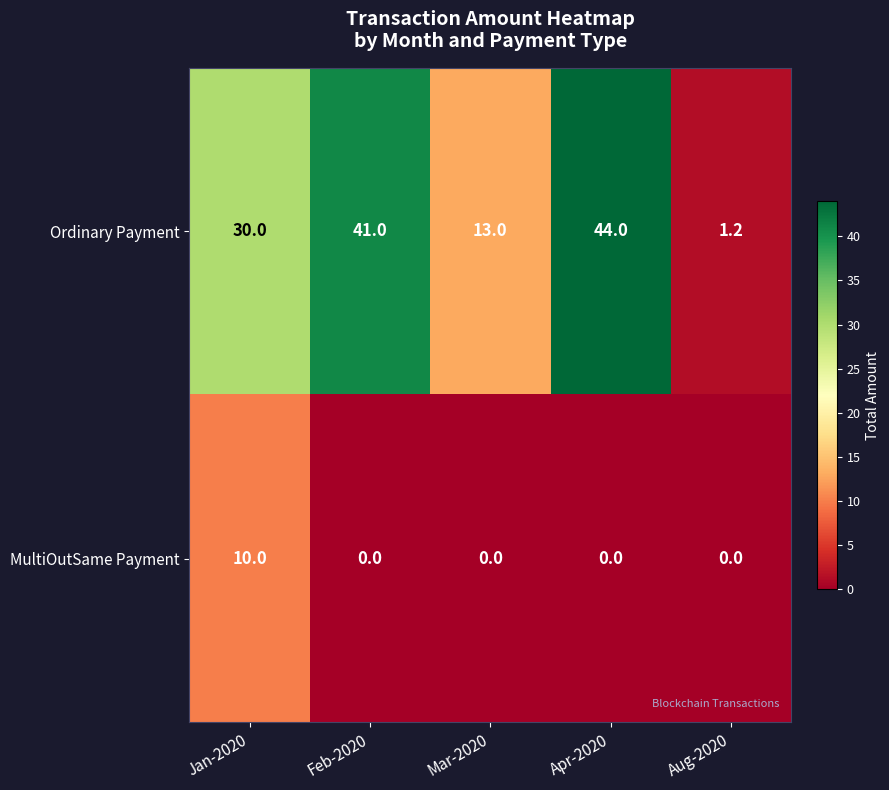

Rank the series at Feb-2020 from highest to lowest value.

Ordinary Payment, MultiOutSame Payment